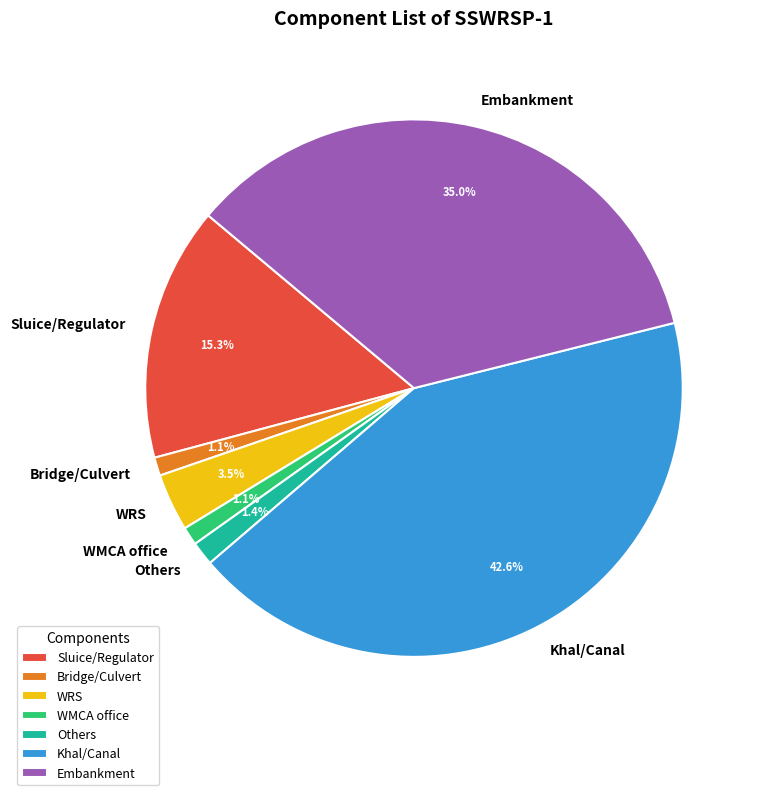

Which category has the biggest portion of the pie?

Khal/Canal